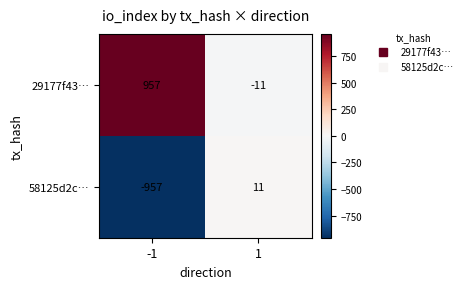

What is the difference between the 29177f43… values at 1 and -1?

968